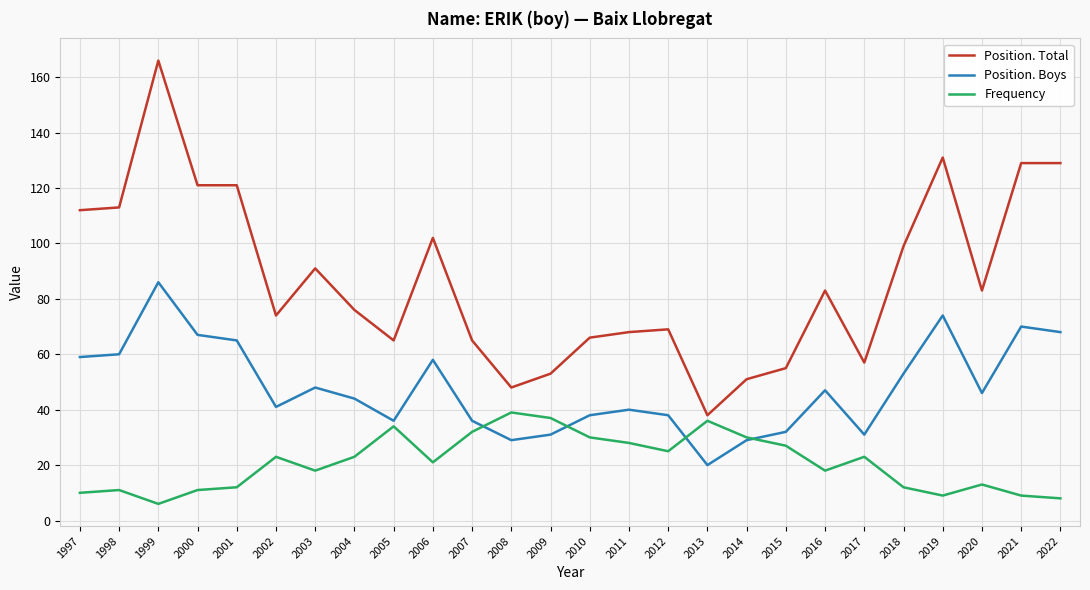

Between 2000 and 2012, which series saw the biggest shift?

Position. Total